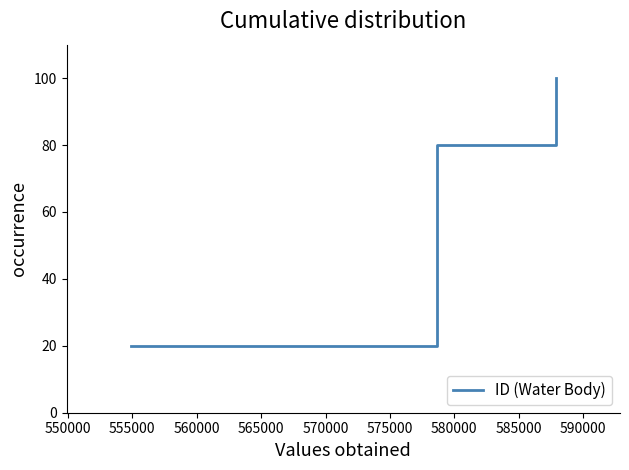

What is the minimum value shown in the chart?

20